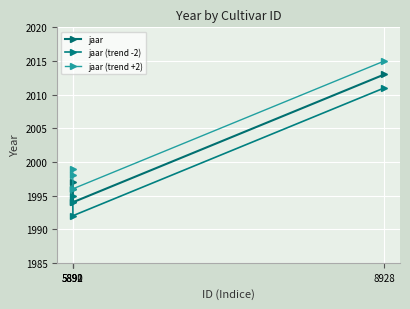

List the series in order of their peak value, lowest first.

jaar (trend -2), jaar, jaar (trend +2)